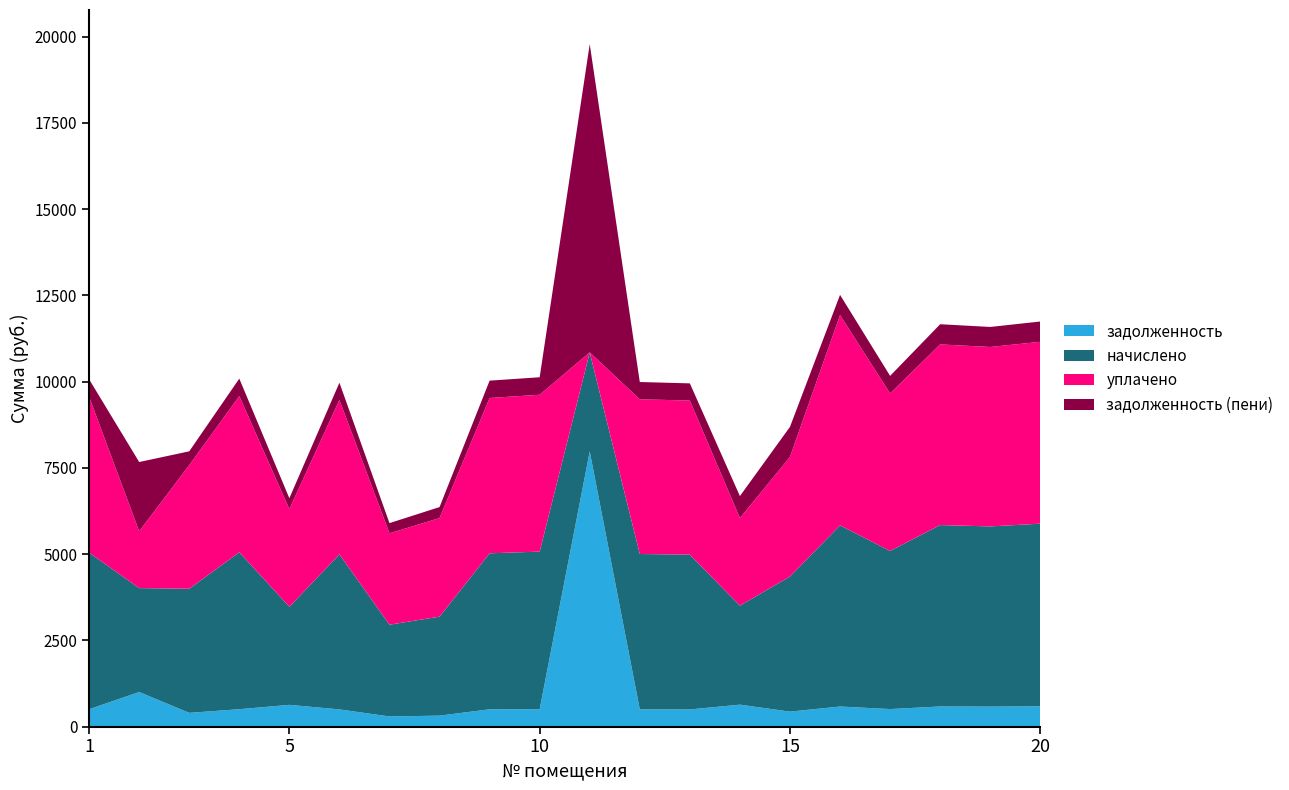

Reading right to left, transcribe all the data shown in this chart.

задолженность: 20=588.2	19=580.4	18=584.3	17=509.3	16=583.3	15=435.3	14=637.6	13=498.4	12=500.4	11=7978.3	10=507.3	9=502.4	8=318.8	7=295.5	6=499.4	5=631.7	4=505.3	3=399.7	2=1003.8	1=504.4
начислено: 20=5294.2	19=5223.2	18=5258.7	17=4583.6	16=5249.9	15=3917.4	14=2869.2	13=4486.0	12=4503.7	11=2869.2	10=4565.9	9=4521.4	8=2869.2	7=2659.6	6=4494.8	5=2842.6	4=4548.1	3=3597.7	2=3011.3	1=4539.2
уплачено: 20=5271.6	19=5200.9	18=5236.2	17=4564.0	16=6098.4	15=3465.4	14=2538.1	13=4466.8	12=4484.4	11=0.0	10=4546.4	9=4502.1	8=2856.9	7=2648.2	6=4475.6	5=2830.4	4=4528.6	3=3582.3	2=1647.2	1=4519.8
задолженность (пени): 20=588.2	19=580.4	18=584.3	17=509.3	16=583.3	15=870.5	14=637.6	13=498.4	12=500.4	11=8934.7	10=507.3	9=502.4	8=318.8	7=295.5	6=499.4	5=315.8	4=505.3	3=399.7	2=2007.5	1=504.4